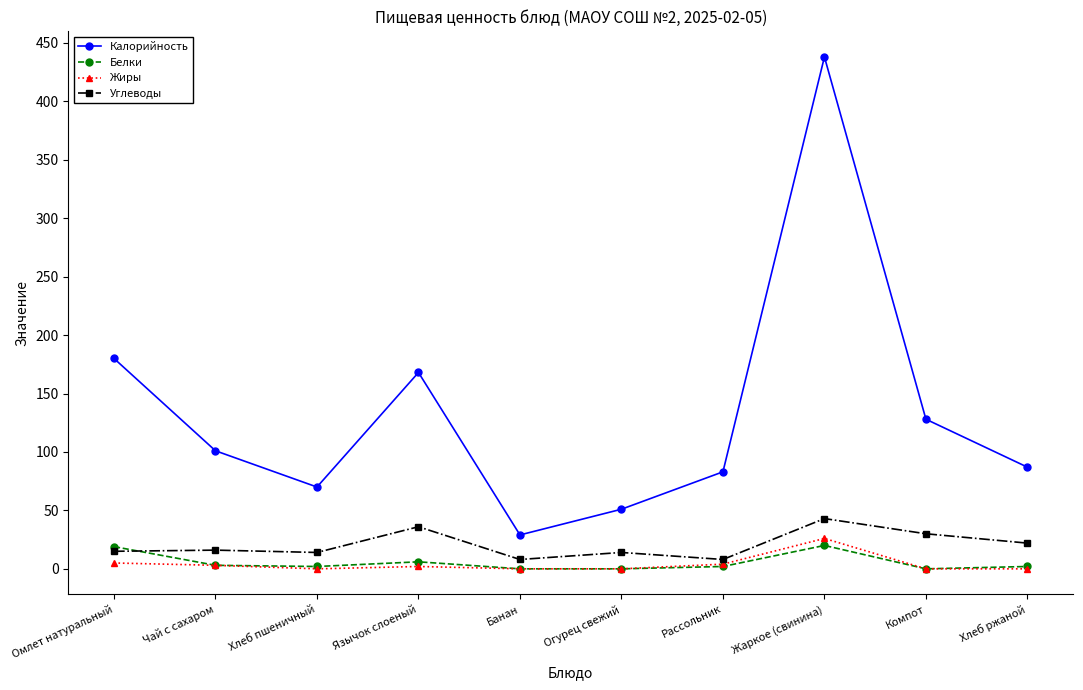

True or false: Калорийность and Жиры intersect in this chart.

False